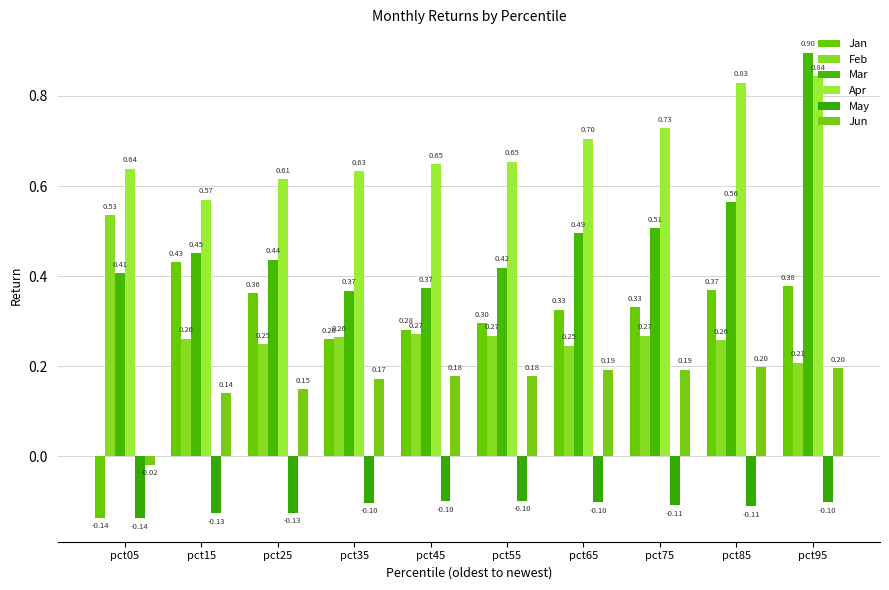

Rank the series at pct65 from highest to lowest value.

Apr, Mar, Jan, Feb, Jun, May